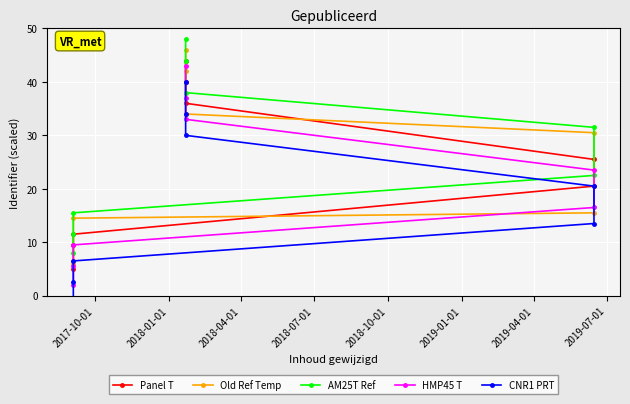

How many data points in AM25T Ref are above 31?

4